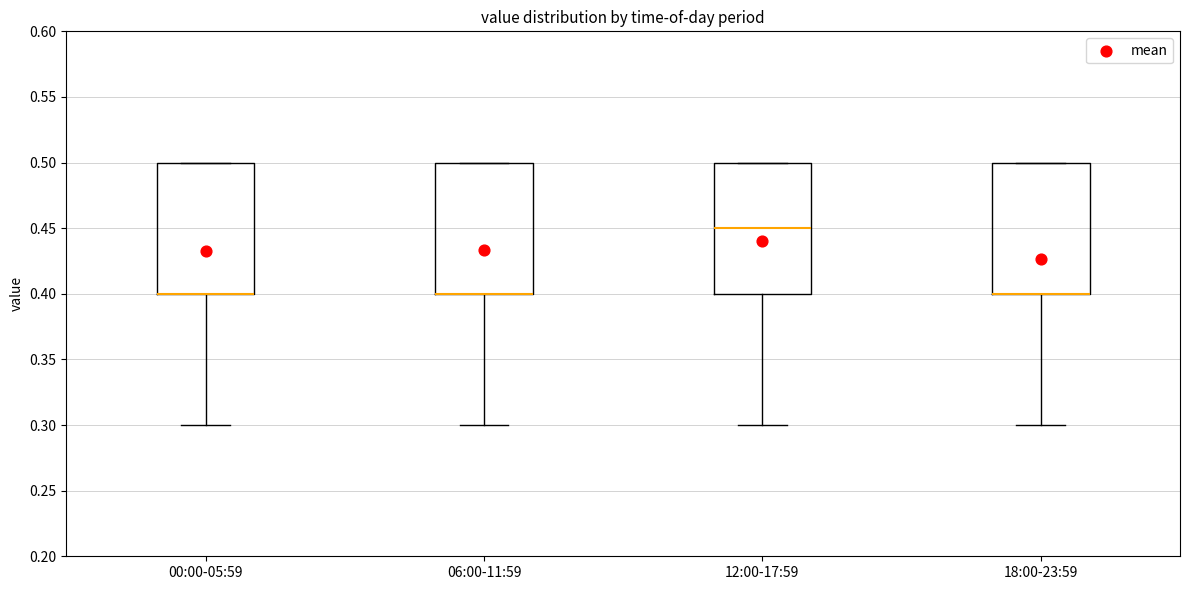

Reading left to right, read every box against the y-axis: the position of its median line, the range the box covers, and the ends of its whiskers. The values are not printed on the chart, so give them approximately, as read against the axis.

00:00-05:59: median 0.40 (drawn on the box's lower edge), box 0.40 to 0.50, whiskers 0.30 to 0.50
06:00-11:59: median 0.40 (drawn on the box's lower edge), box 0.40 to 0.50, whiskers 0.30 to 0.50
12:00-17:59: median 0.45, box 0.40 to 0.50, whiskers 0.30 to 0.50
18:00-23:59: median 0.40 (drawn on the box's lower edge), box 0.40 to 0.50, whiskers 0.30 to 0.50